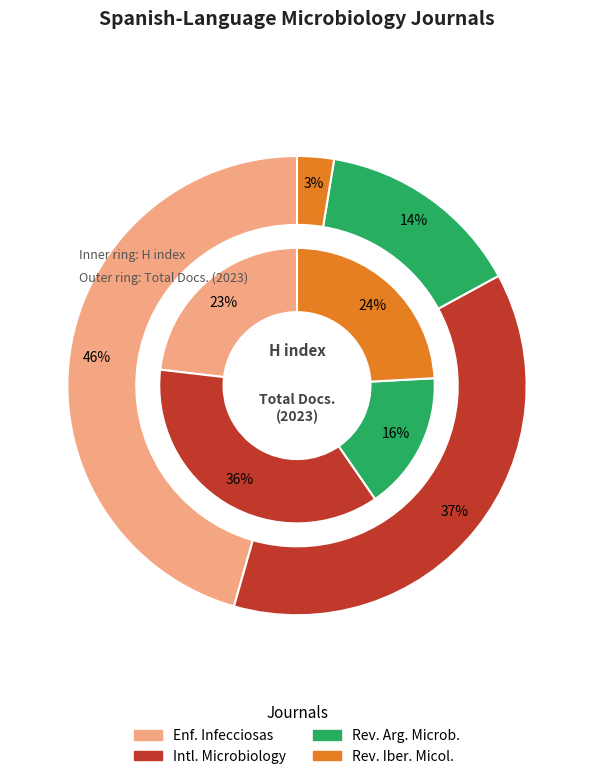

To the nearest percent, what portion does Revista Iberoamericana de Micologia represent?

24%